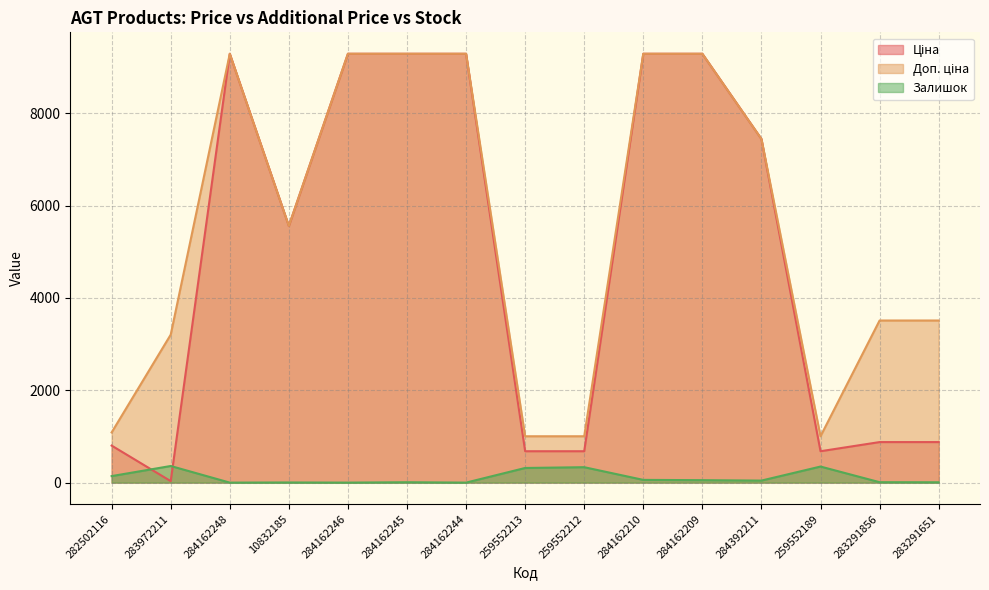

How many interior local peaks does the Доп. ціна series have?

1